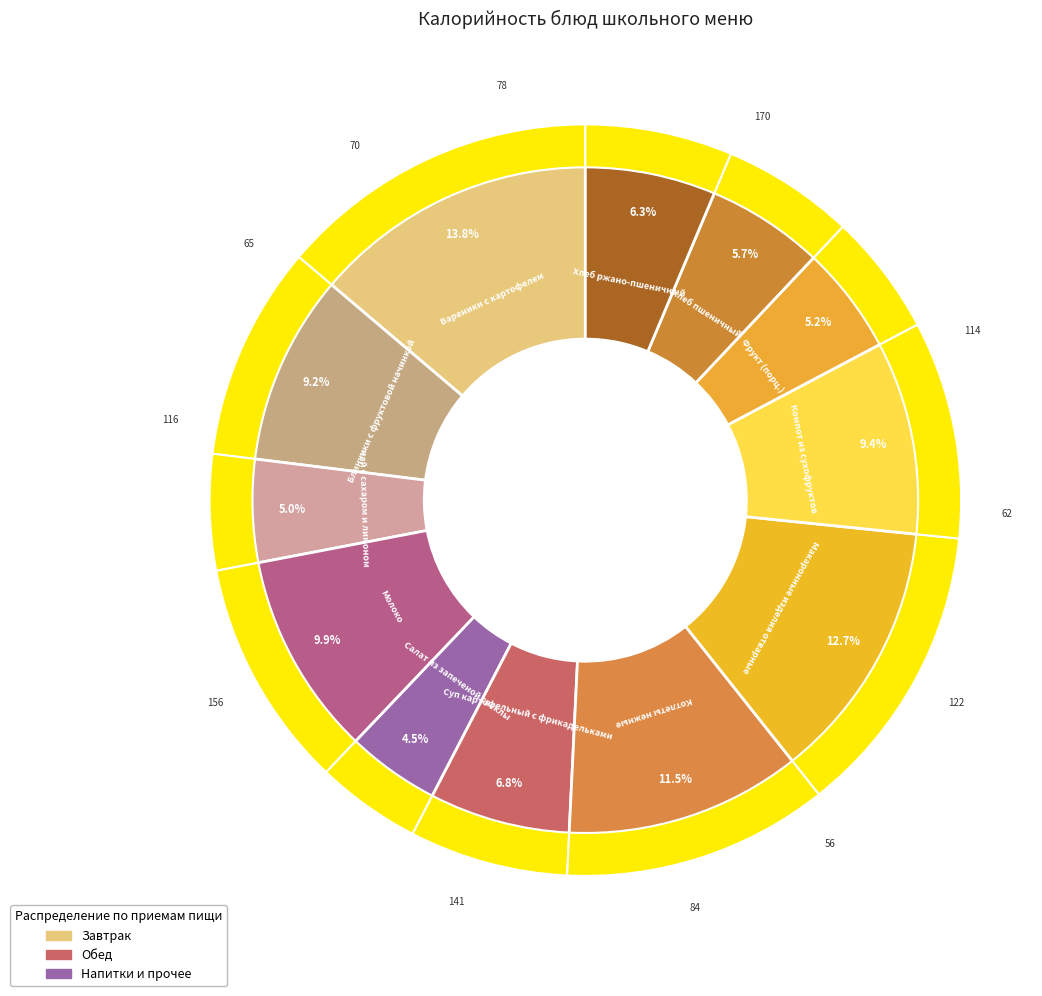

What is the smallest slice in the pie chart?

Салат из запеченой свеклы